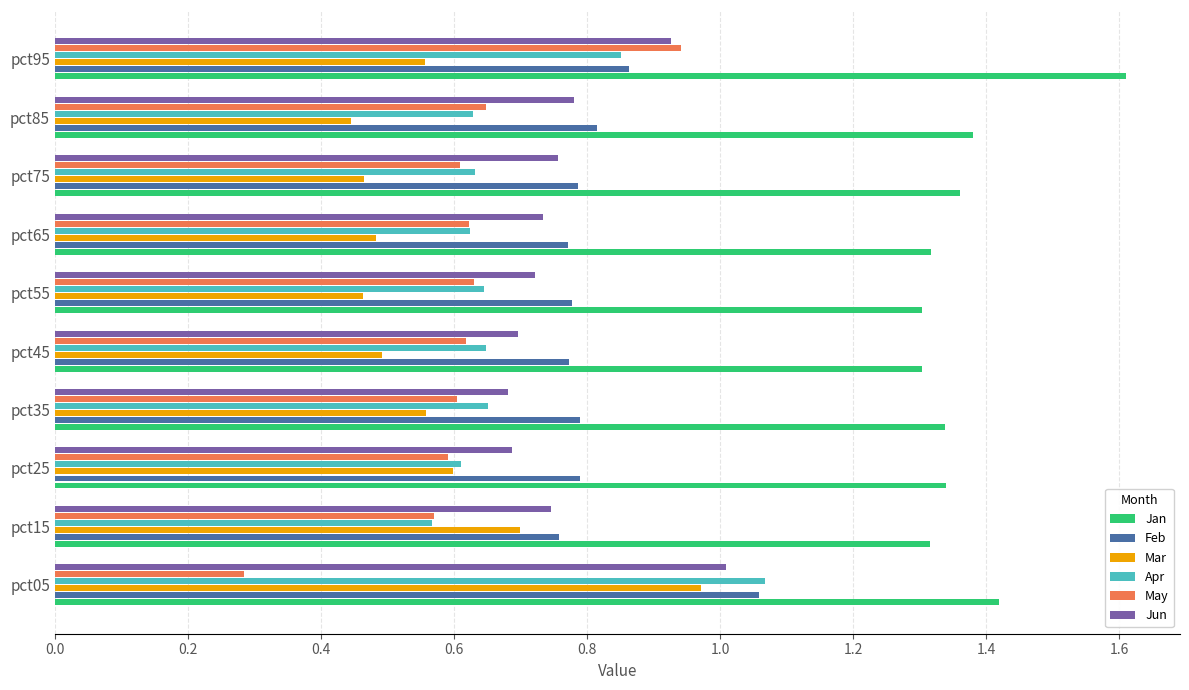

What are all the series names shown in the legend?

Jan, Feb, Mar, Apr, May, Jun